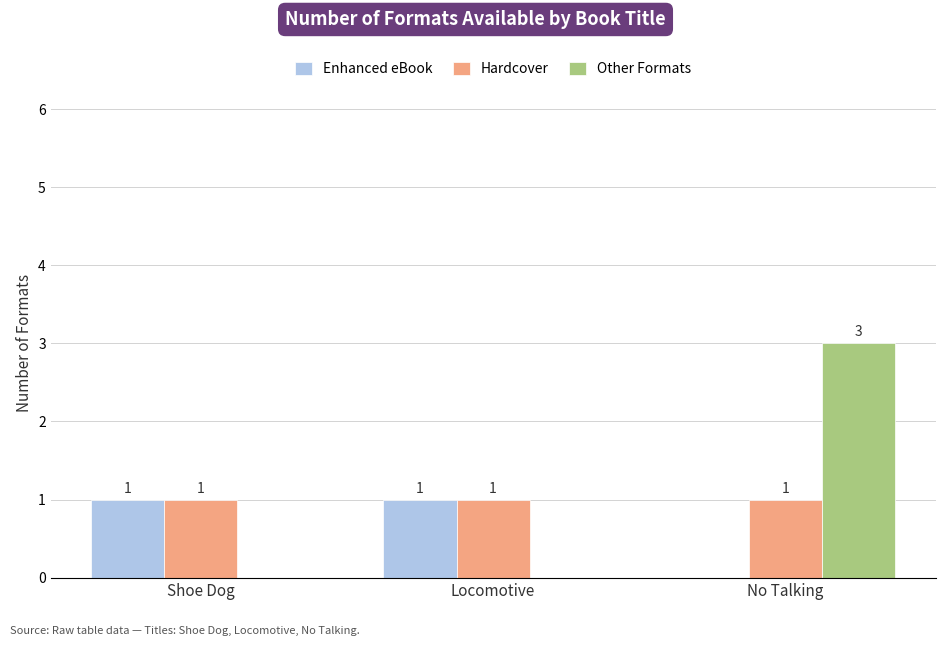

The value of Hardcover at Shoe Dog is 1. True or false?

True